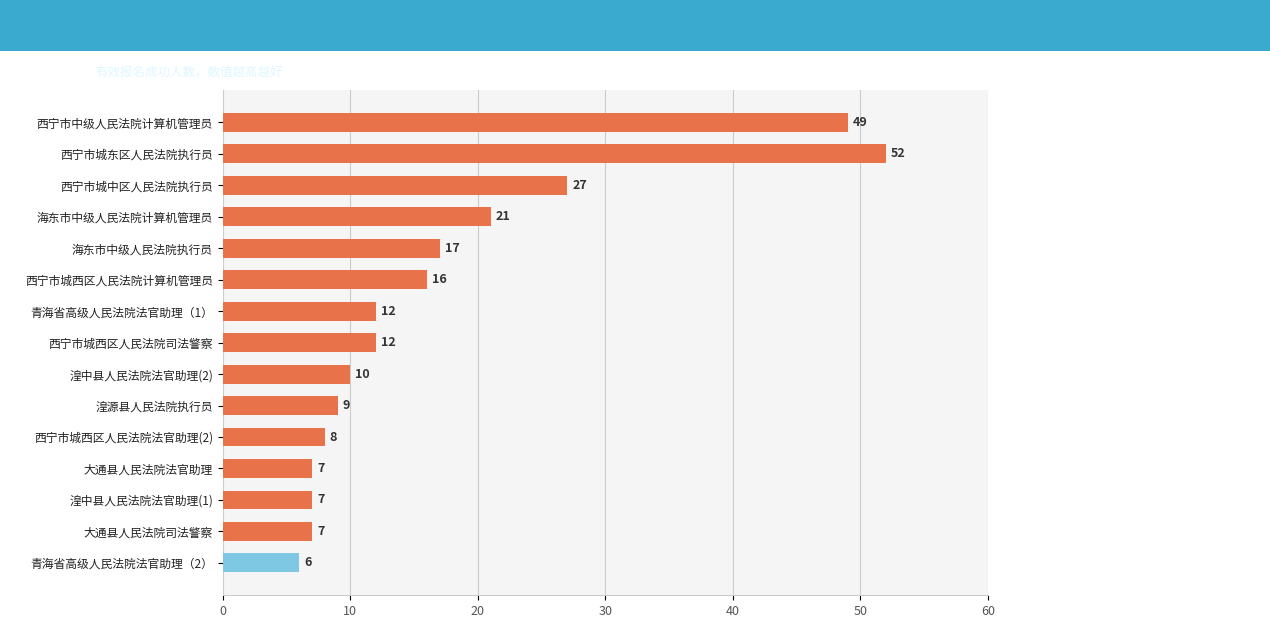

Reading bottom to top, extract all data points from this chart.

6	7	7	7	8	9	10	12	12	16	17	21	27	52	49